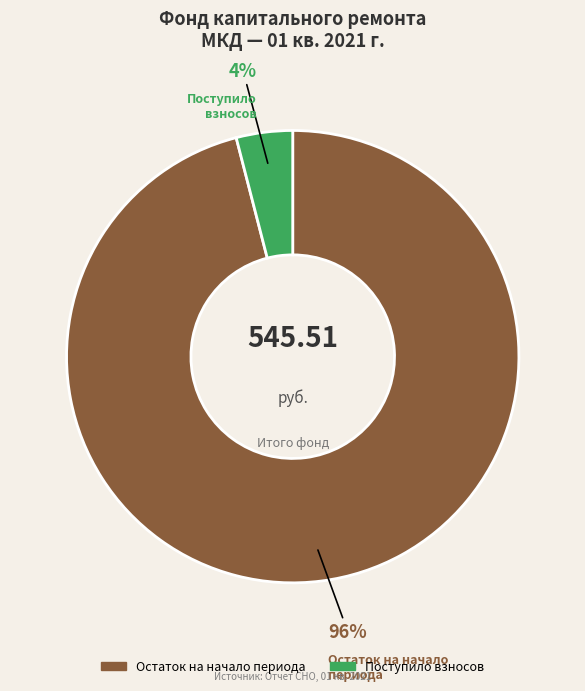

To the nearest percent, what is the average slice percentage?

50%